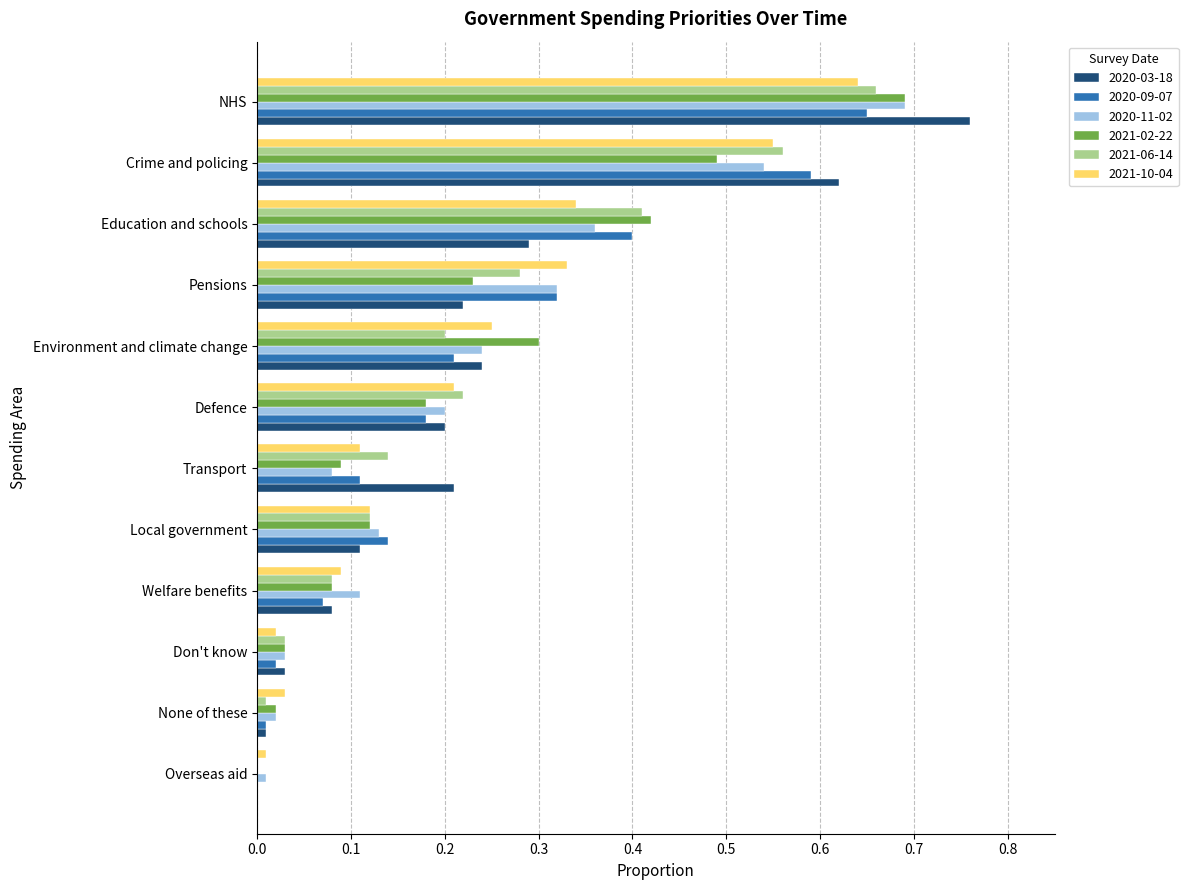

Which series changed the most between Welfare benefits and Transport?

2020-03-18